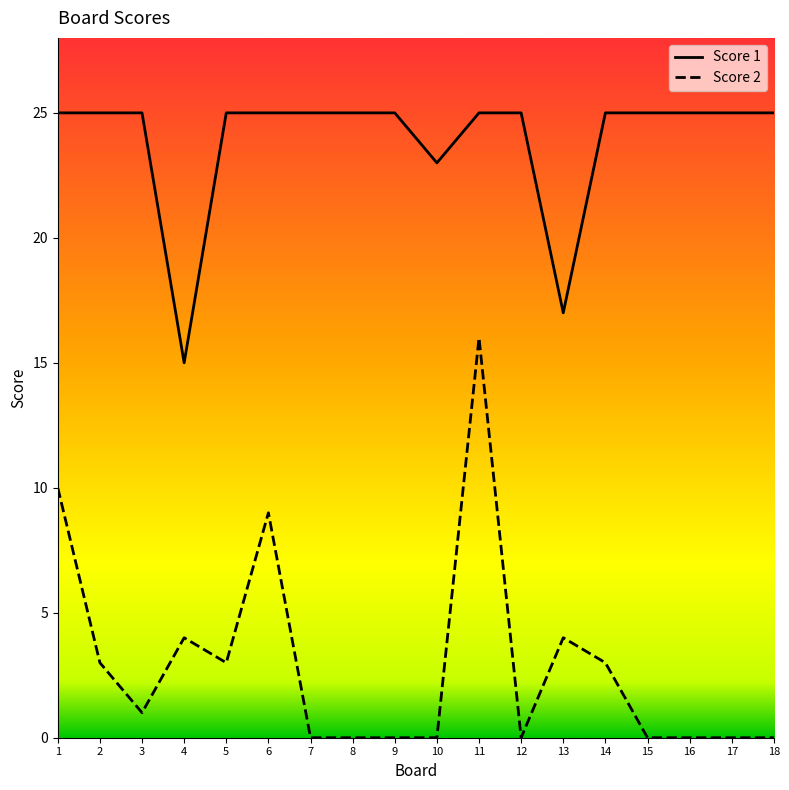

Rank the series at 6 from lowest to highest value.

Score 2, Score 1